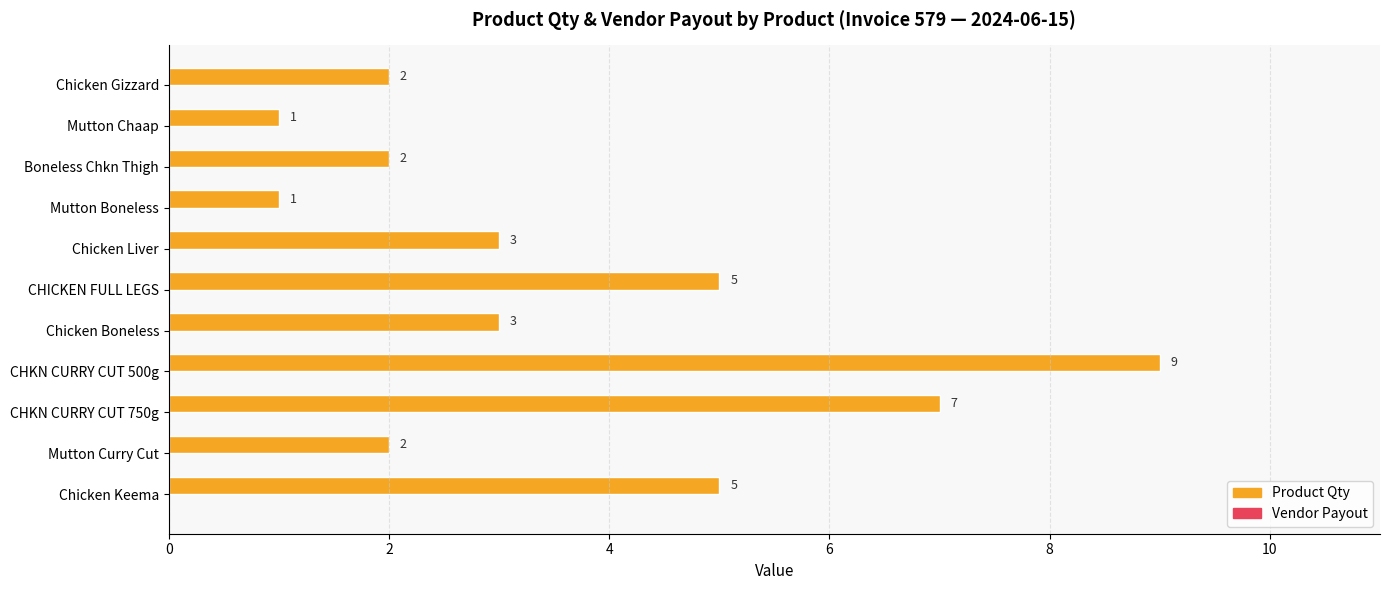

At which category does the chart reach its peak across all series?

CHKN CURRY CUT 500g